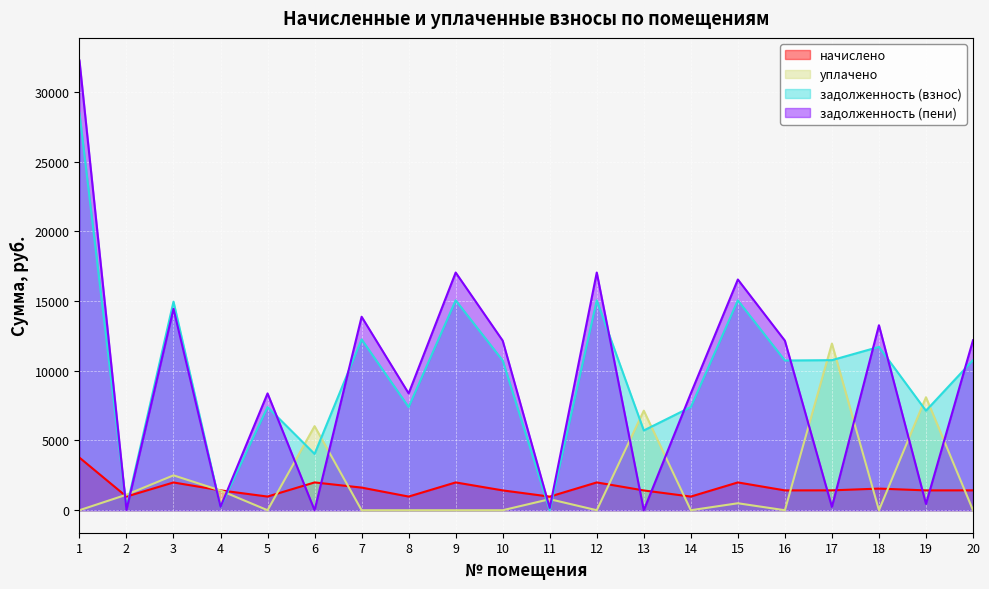

At 17, list the series in order from largest to smallest.

уплачено, задолженность (взнос), начислено, задолженность (пени)